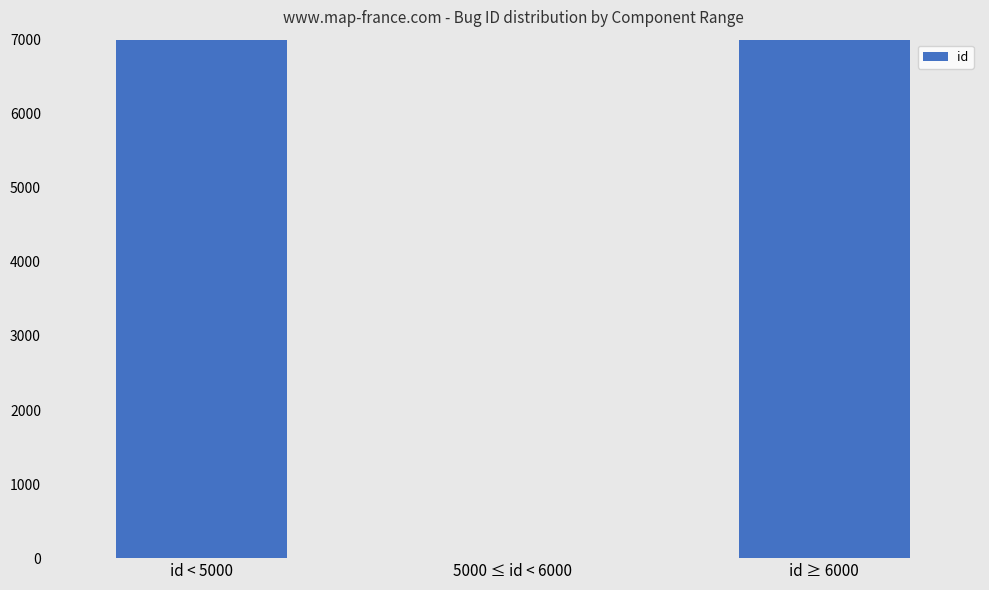

Reading right to left, transcribe all the data shown in this chart.

id ≥ 6000=25059	5000 ≤ id < 6000=0	id < 5000=18342